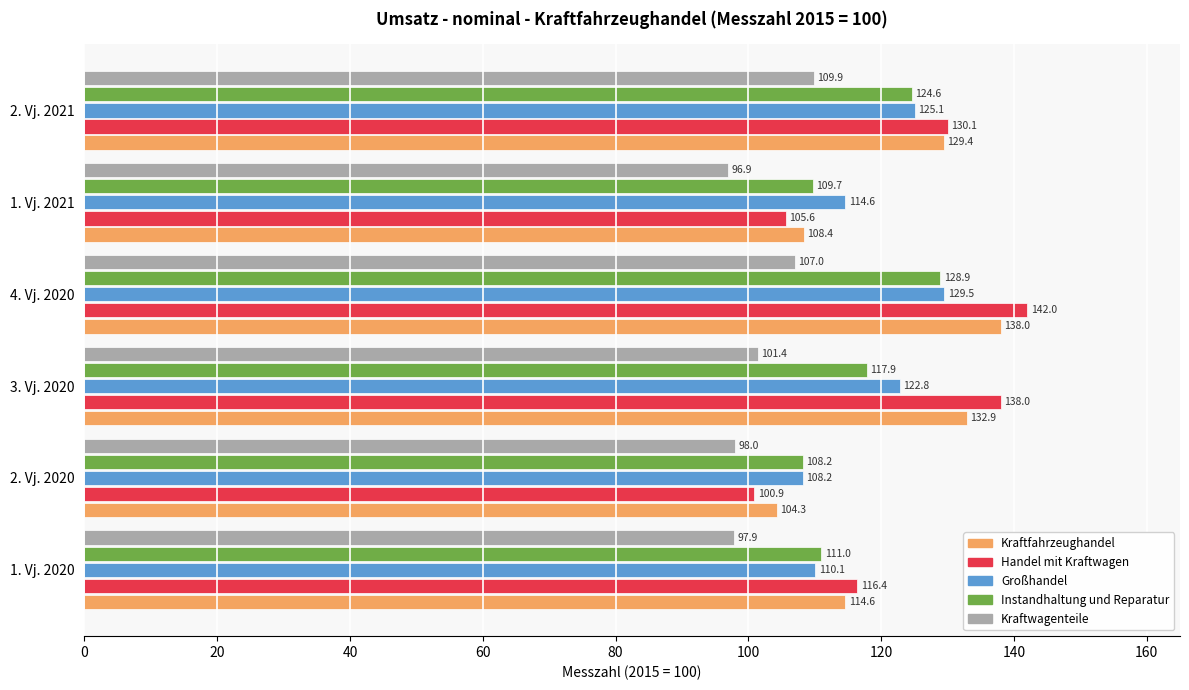

What is the maximum value for Kraftfahrzeughandel?

138.0